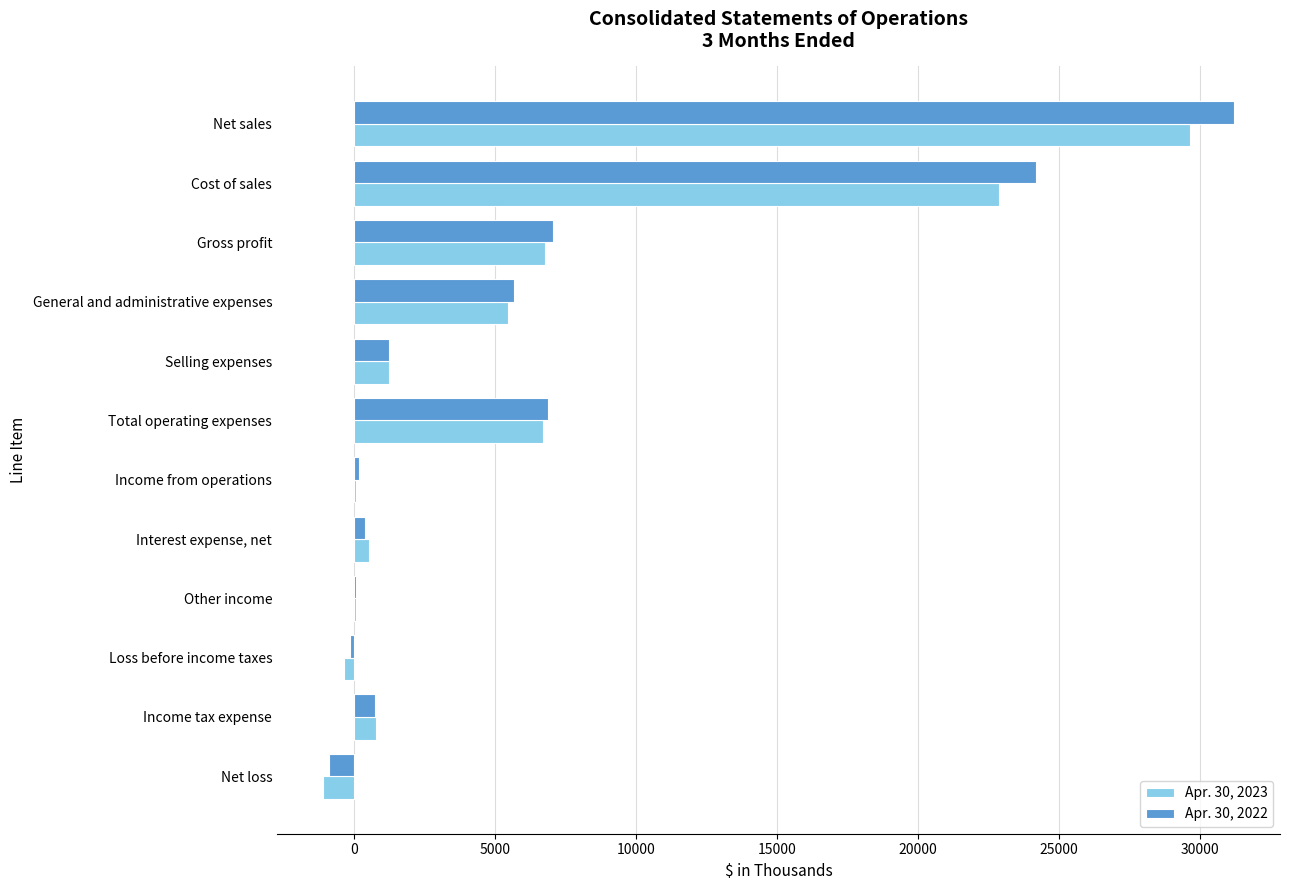

True or false: Apr. 30, 2023 has a value of 5460 at General and administrative expenses.

True